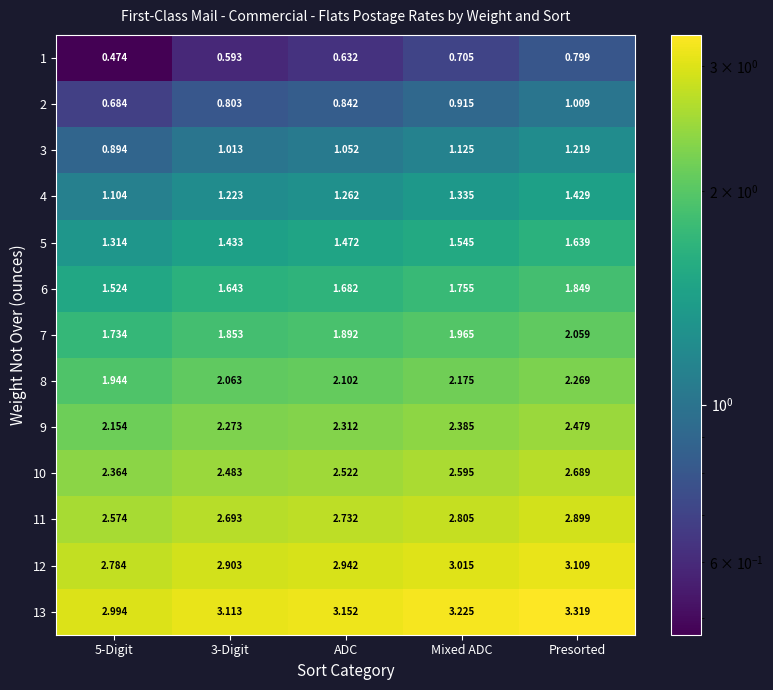

Is the value of 1 at Mixed ADC greater than the value of 6 at Presorted?

No